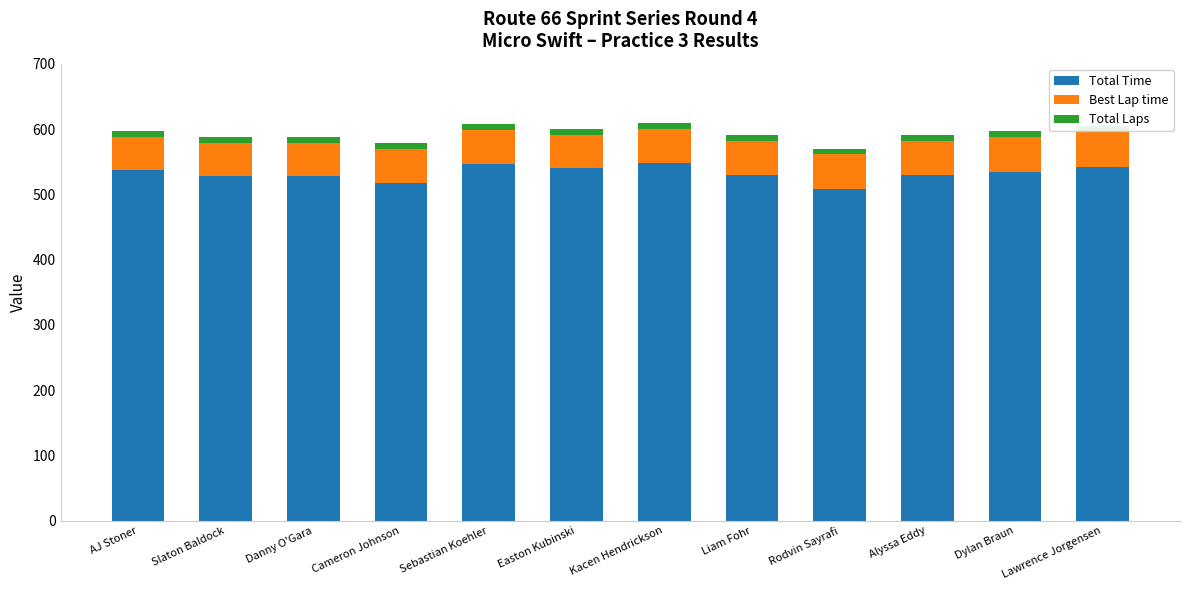

At which label does Total Time first exceed 534?

AJ Stoner